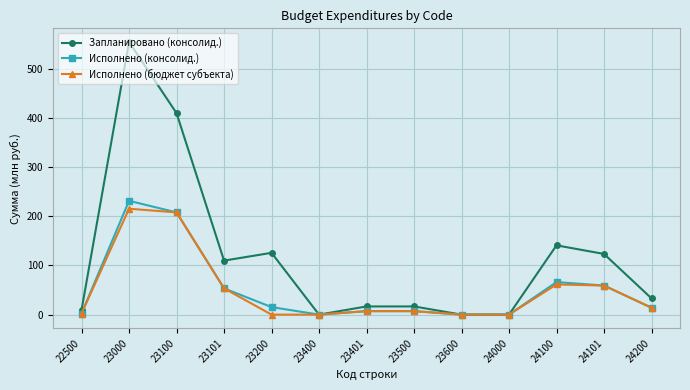

At how many categories does at least one series exceed 366?

2